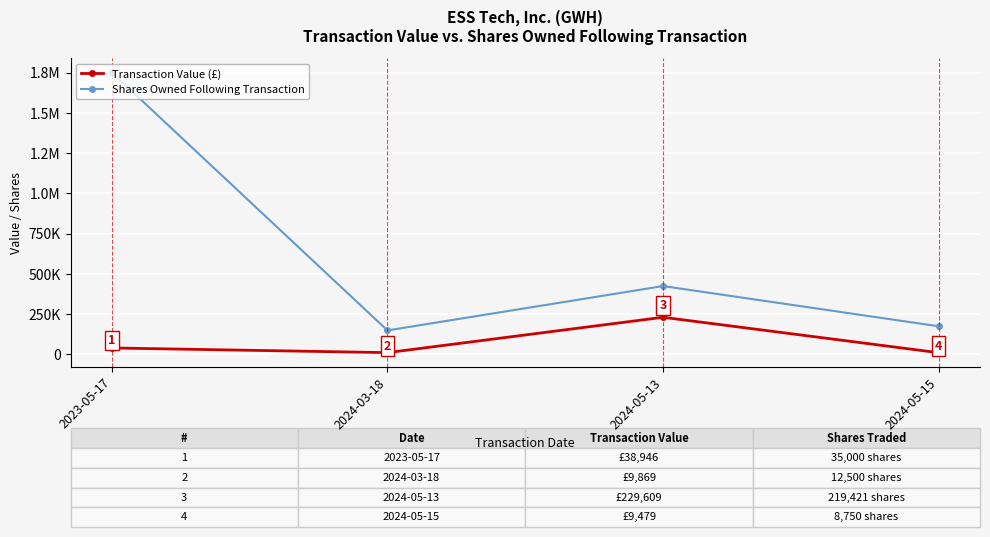

What are all the series names shown in the legend?

Transaction Value (£), Shares Owned Following Transaction